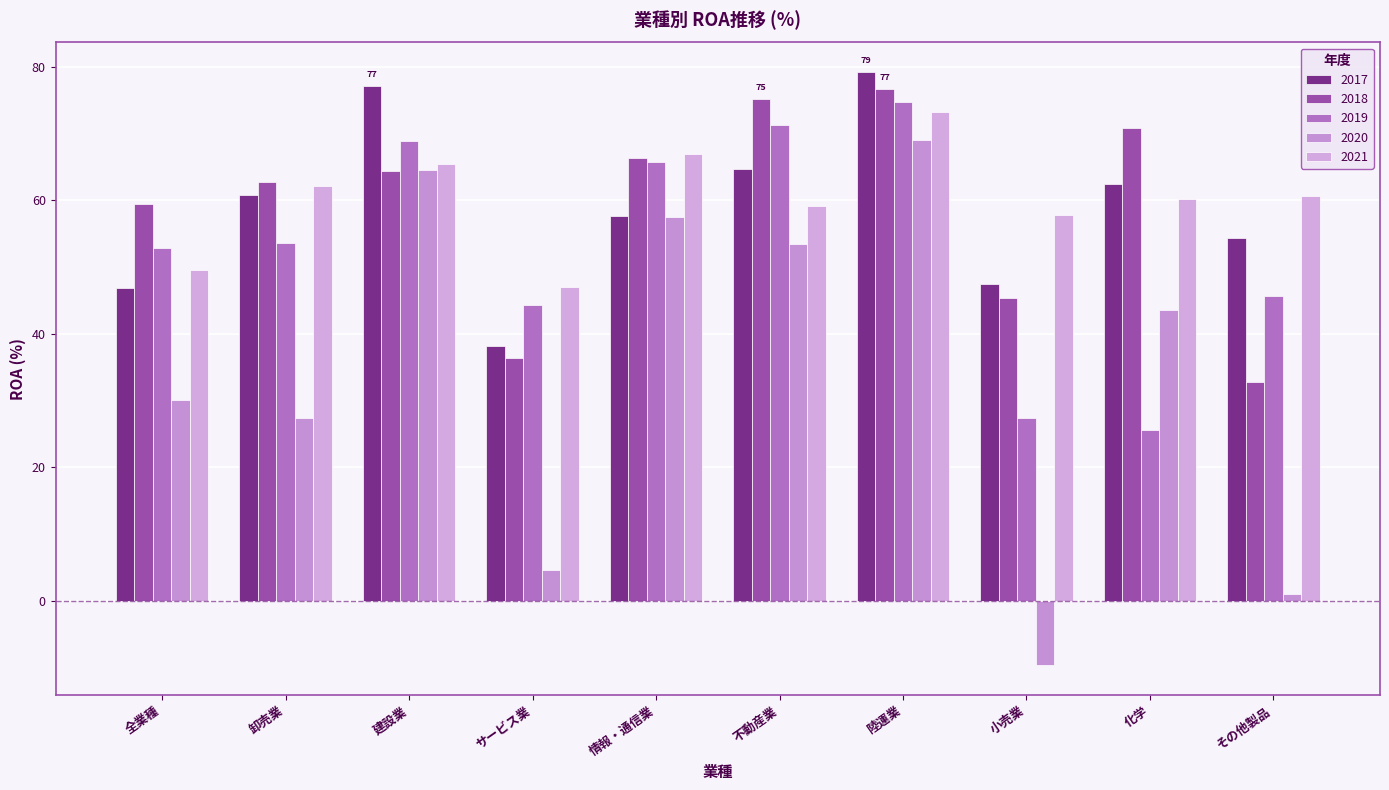

What is the label of the 9th bar from the right?

卸売業